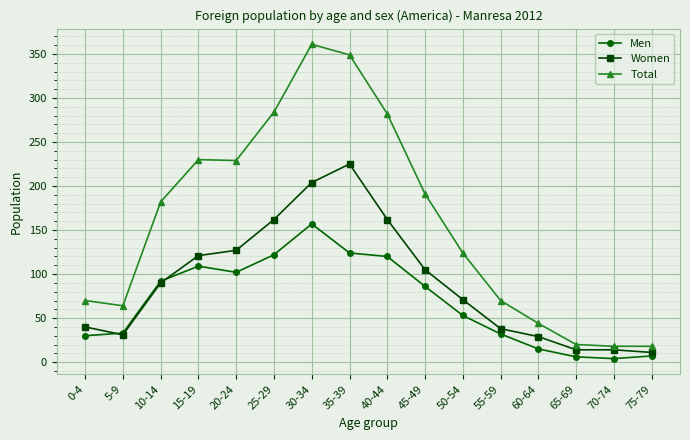

Which series changed the most between 20-24 and 35-39?

Total